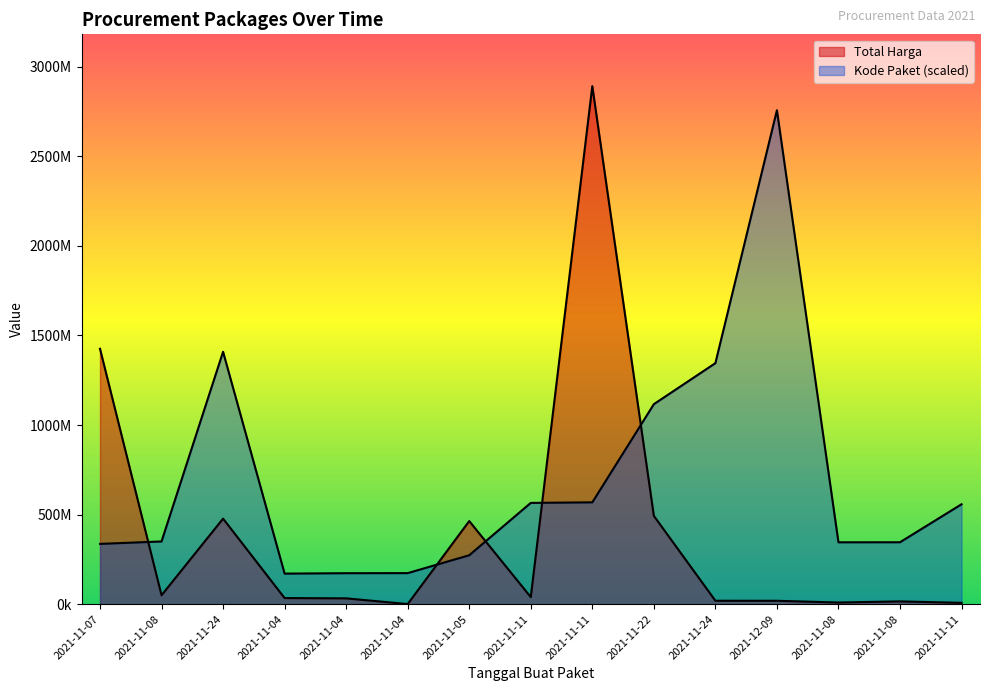

Reading left to right, list all the values displayed in this chart.

Total Harga: 1425867900	49730040	477600000	34000000	32441200	577875	464002100	39440000	2892122000	493000000	19175000	18900000	9180000	15513960	7401240
Kode Paket: 336460000	350180000	1409060000	170600000	172920000	173360000	273040000	565420000	568500000	1116520000	1345580000	2757520000	345440000	345660000	557820000